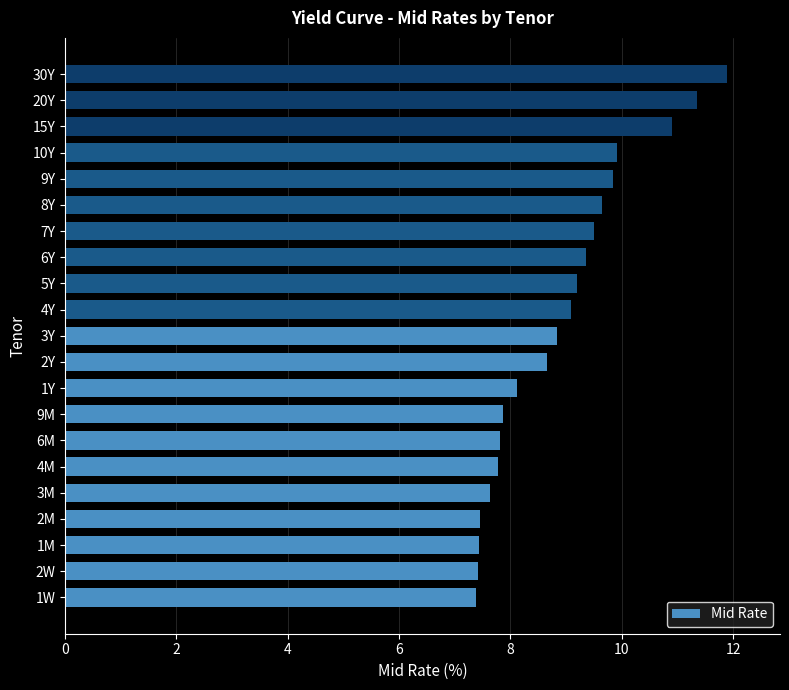

What is the difference between the maximum and minimum values?

4.5